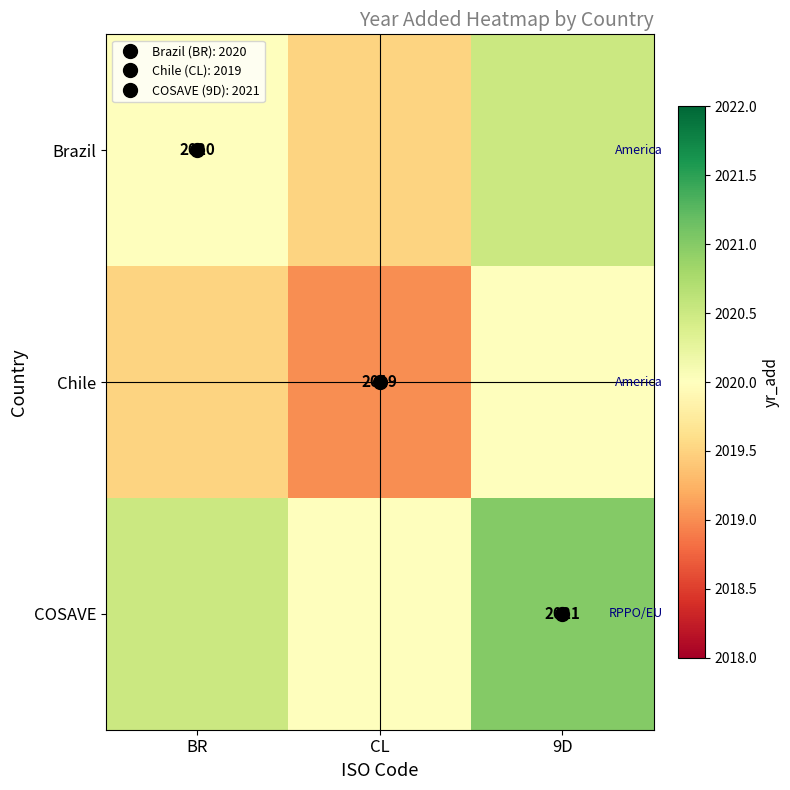

Rank the series by their maximum value, from highest to lowest.

COSAVE, Brazil, Chile